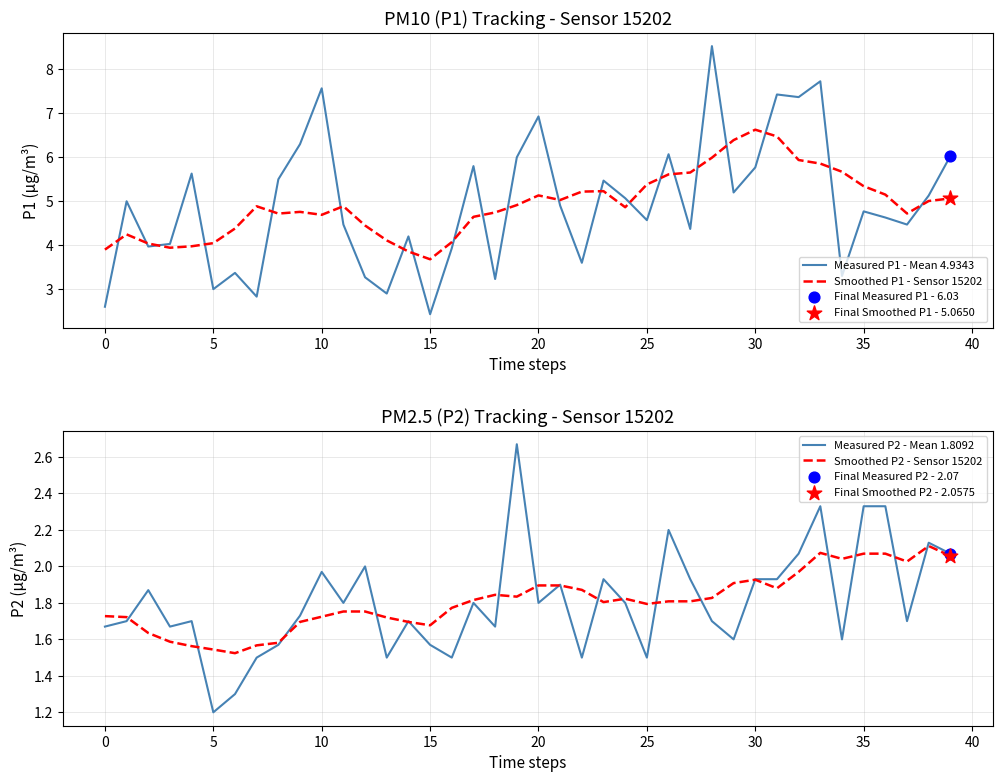

The value of Measured P1 - Mean 4.9343 at 30 is 5.8. True or false?

True